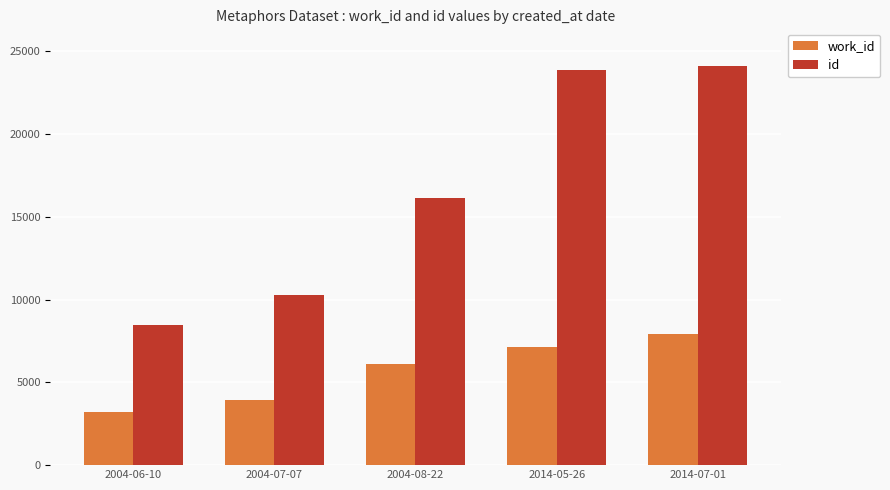

The id series shows 24120 at 2014-07-01. True or false?

True